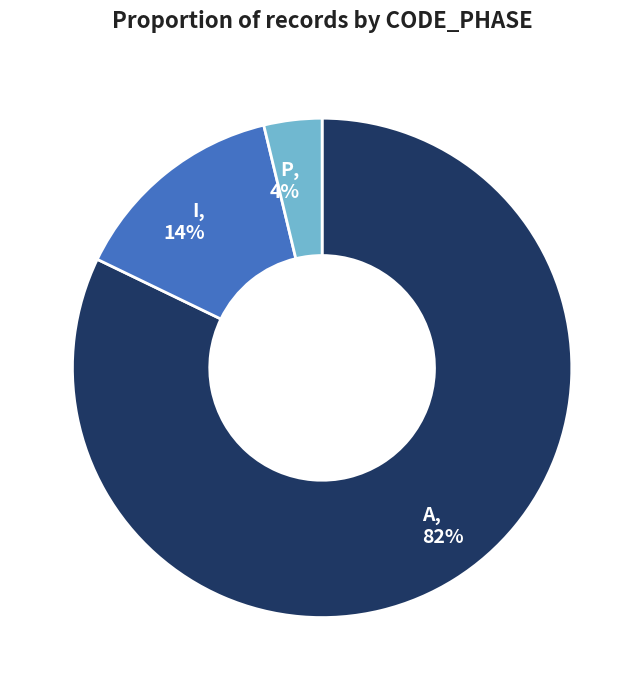

Which slice is the smallest?

P, 4%